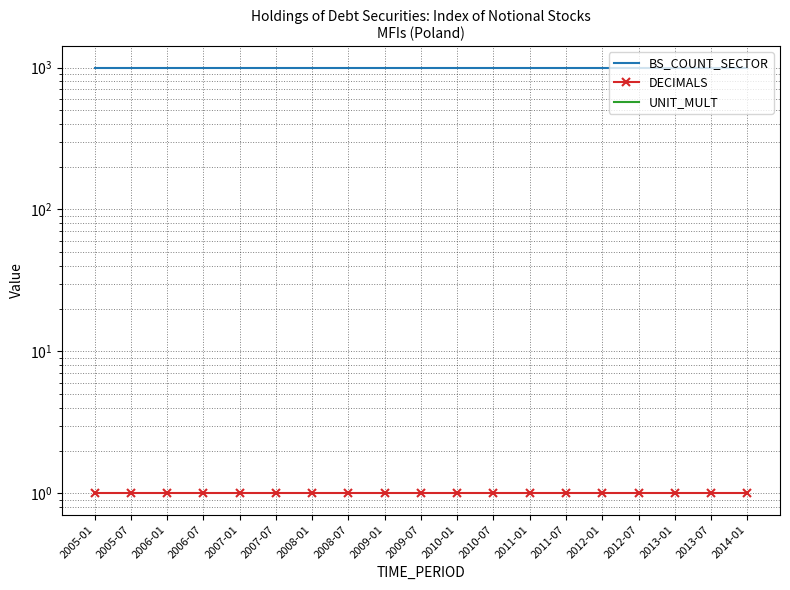

Reading left to right, list all the values displayed in this chart.

BS_COUNT_SECTOR: 2005-01=1000	2005-07=1000	2006-01=1000	2006-07=1000	2007-01=1000	2007-07=1000	2008-01=1000	2008-07=1000	2009-01=1000	2009-07=1000	2010-01=1000	2010-07=1000	2011-01=1000	2011-07=1000	2012-01=1000	2012-07=1000	2013-01=1000	2013-07=1000	2014-01=1000
DECIMALS: 2005-01=1	2005-07=1	2006-01=1	2006-07=1	2007-01=1	2007-07=1	2008-01=1	2008-07=1	2009-01=1	2009-07=1	2010-01=1	2010-07=1	2011-01=1	2011-07=1	2012-01=1	2012-07=1	2013-01=1	2013-07=1	2014-01=1
UNIT_MULT: 2005-01=0	2005-07=0	2006-01=0	2006-07=0	2007-01=0	2007-07=0	2008-01=0	2008-07=0	2009-01=0	2009-07=0	2010-01=0	2010-07=0	2011-01=0	2011-07=0	2012-01=0	2012-07=0	2013-01=0	2013-07=0	2014-01=0